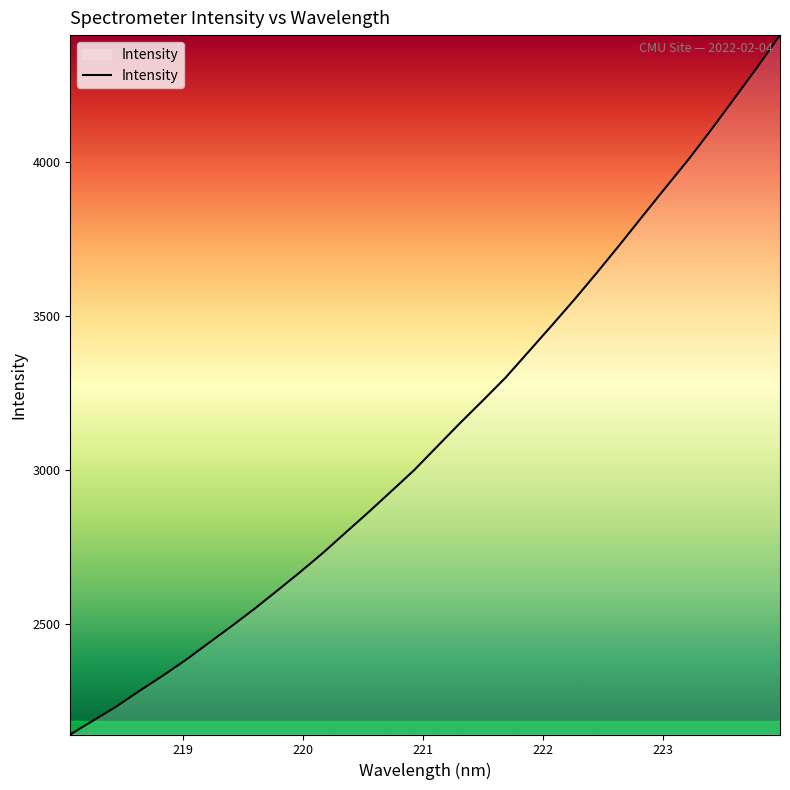

What is the smallest value displayed?

2142.9